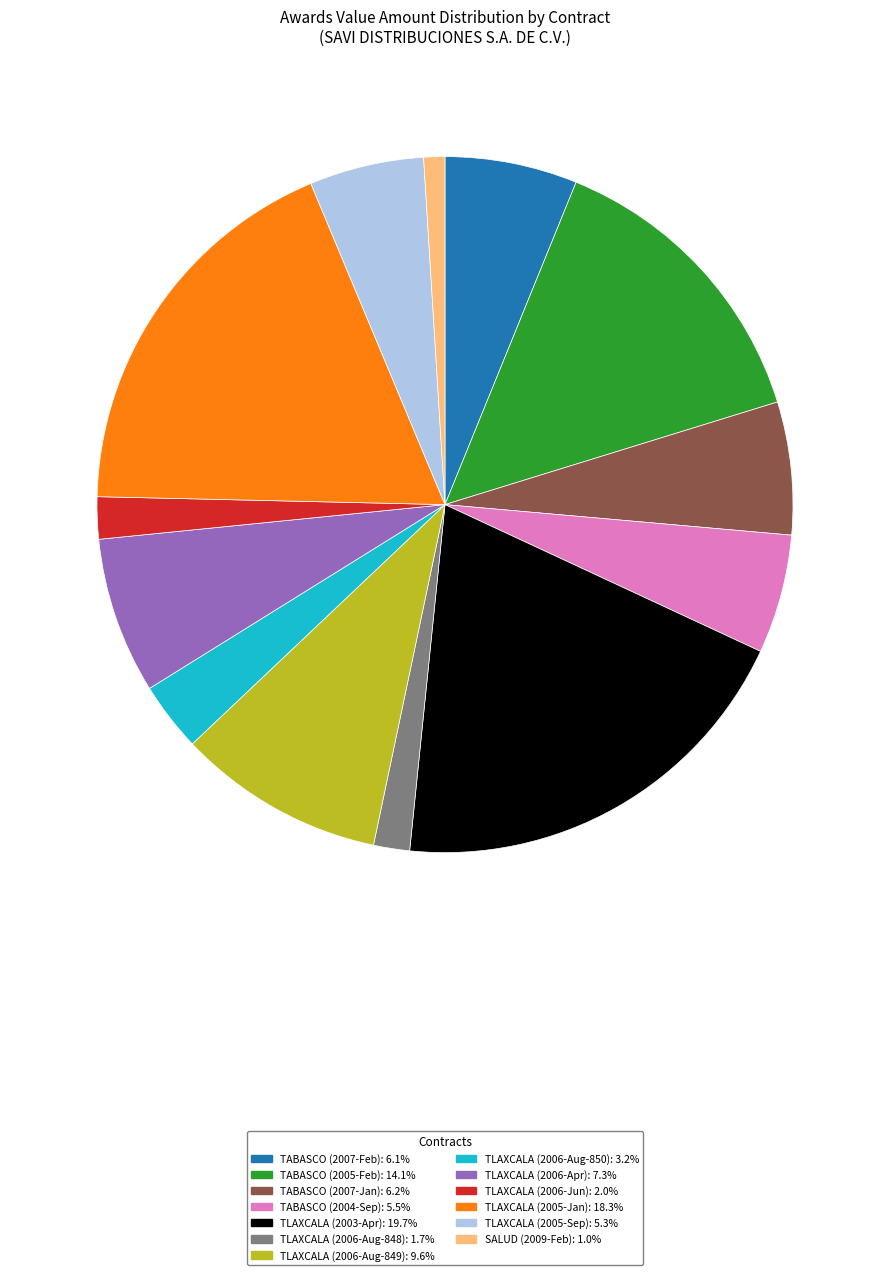

Is there a majority slice in this chart?

No